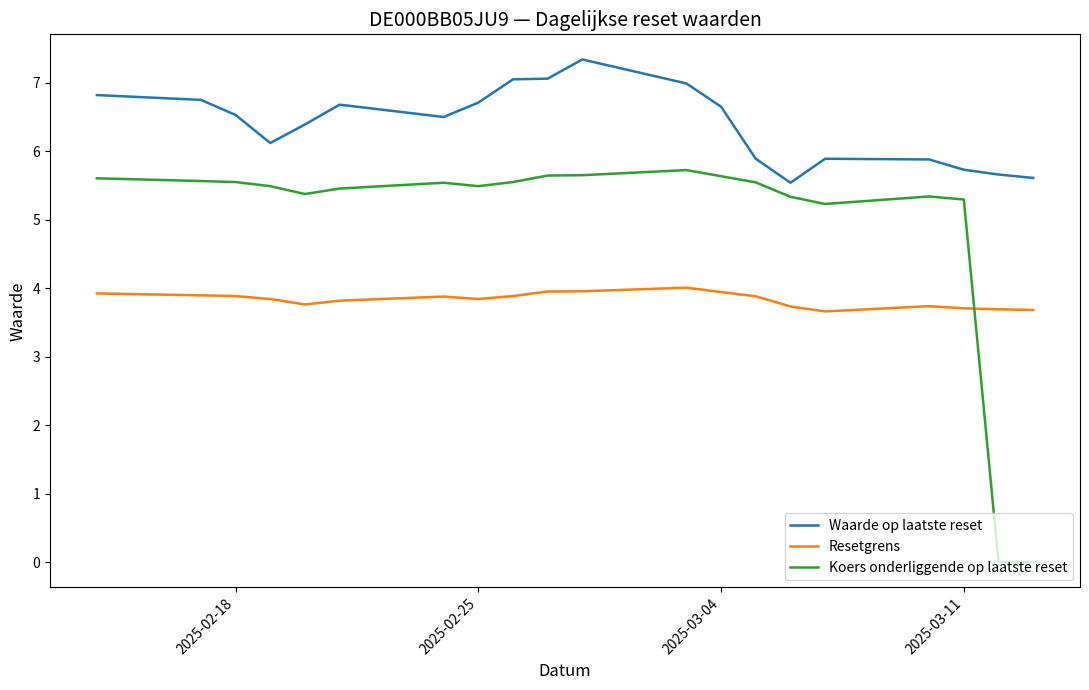

How many lines are shown in the chart?

3